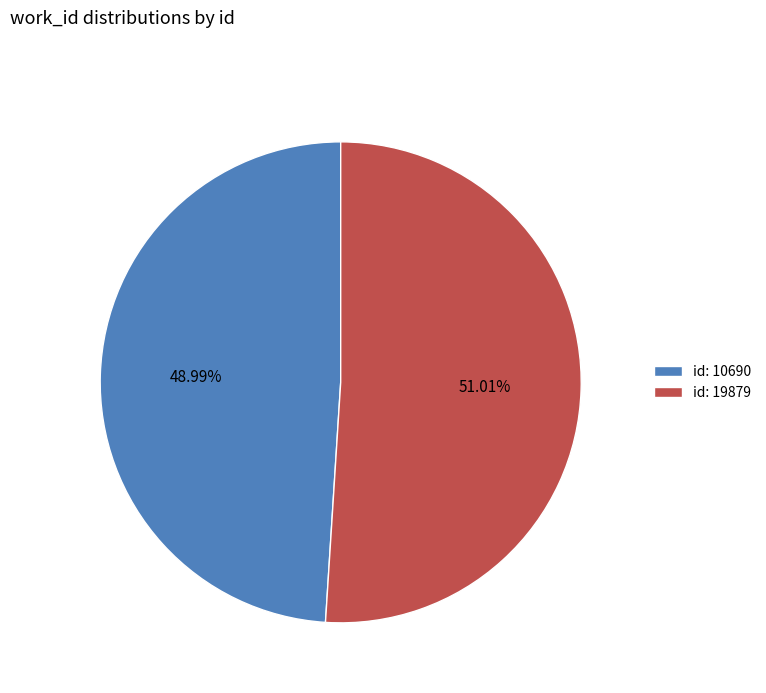

Rank the categories by value from lowest to highest.

id: 10690, id: 19879